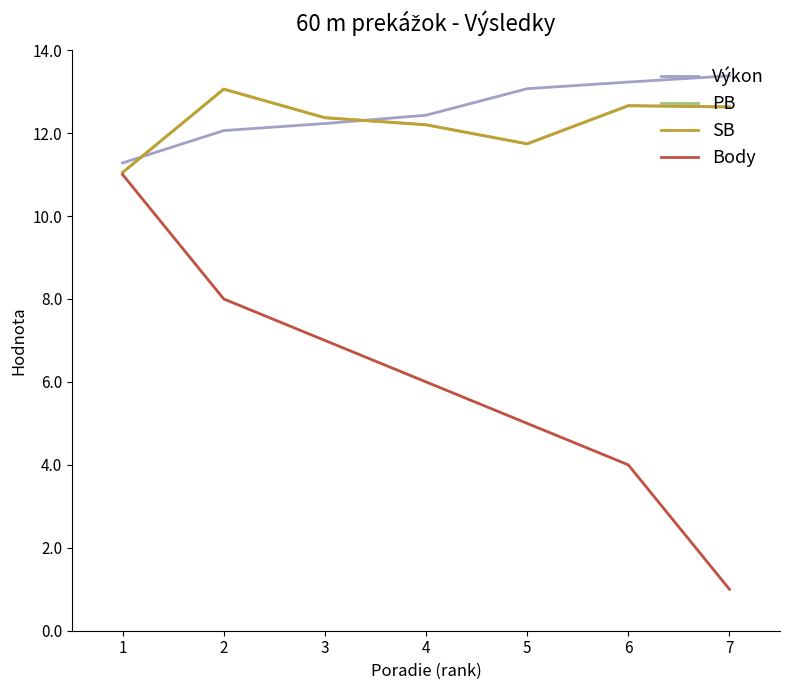

Is this an area chart (filled region under the line)?

No